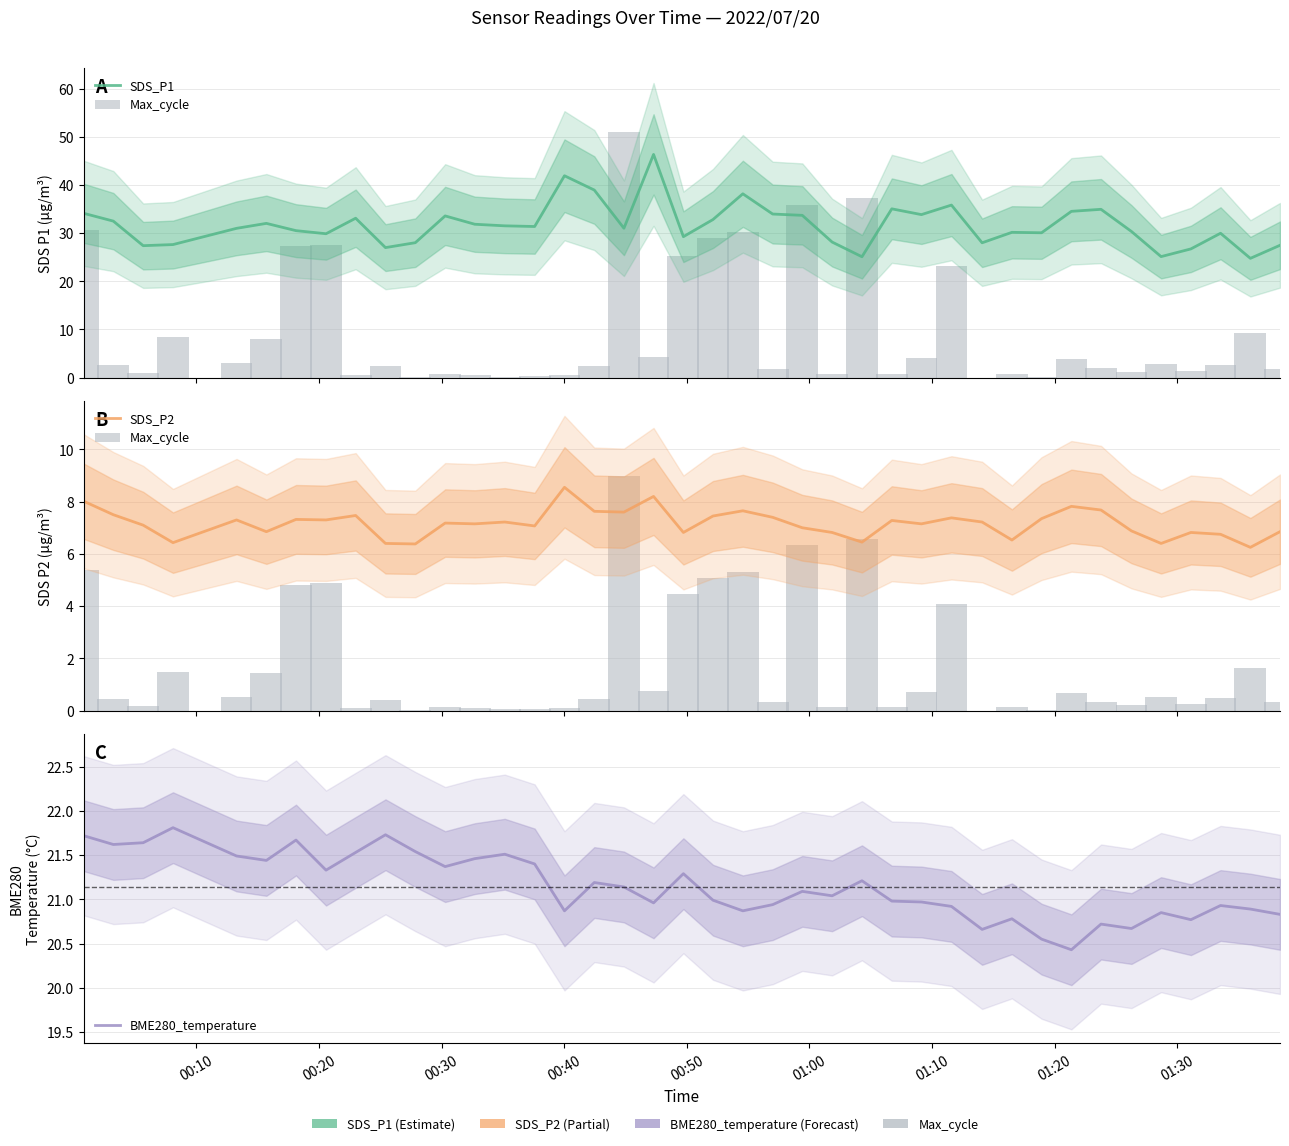

List the series in order of their overall mean, highest first.

SDS_P1, BME280_temperature, SDS_P2, Max_cycle